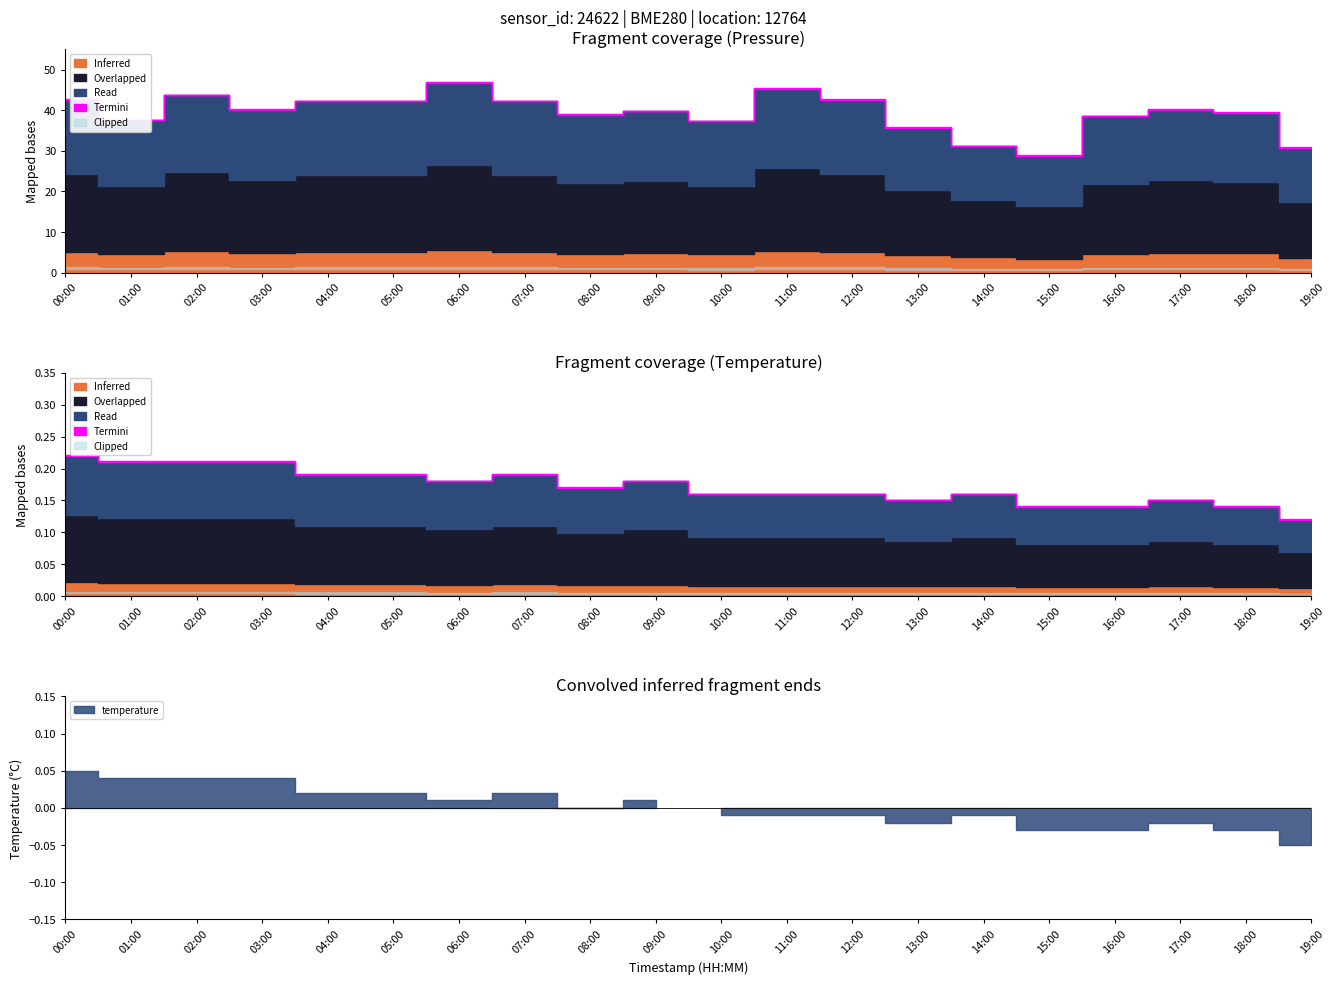

True or false: temperature and pressure intersect in this chart.

False